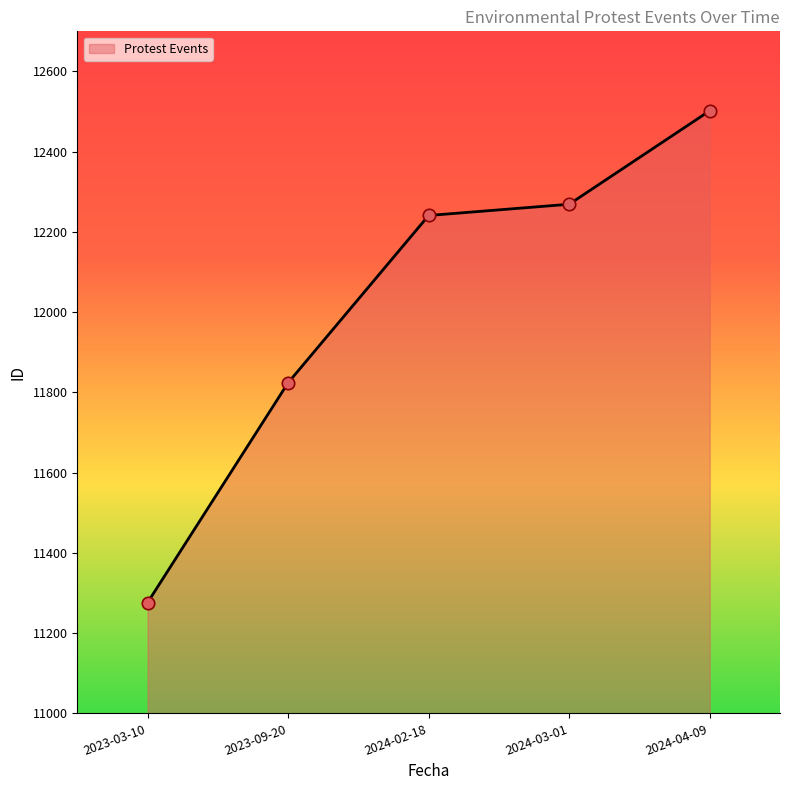

Approximately how many times larger is the value at 2023-03-10 compared to 2024-04-09?

0.9